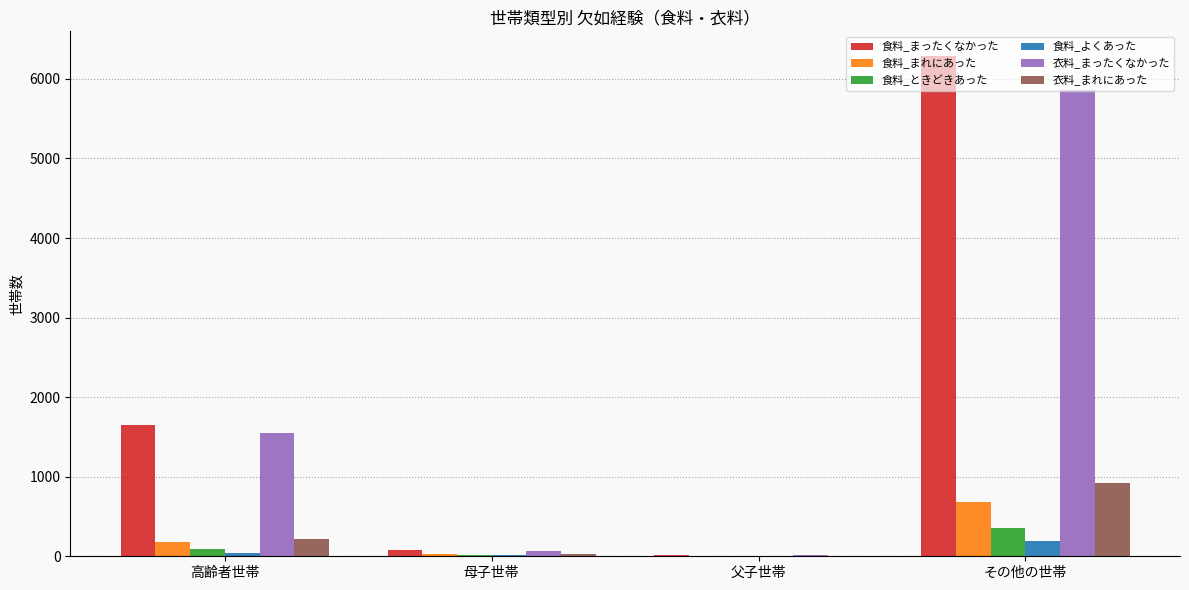

What is the highest value of the 食料_まったくなかった series?

6284